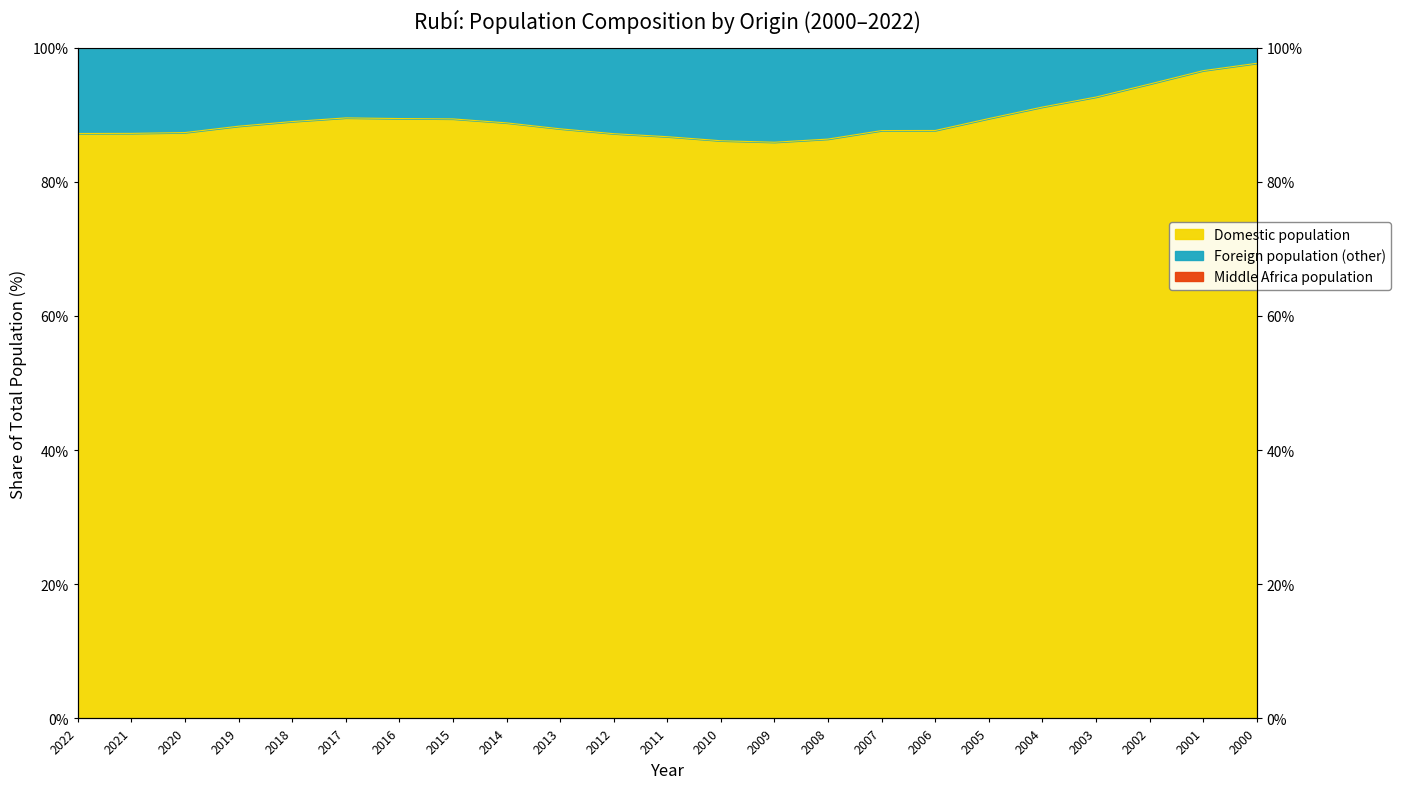

Where is the first local maximum for Foreign population?

2017